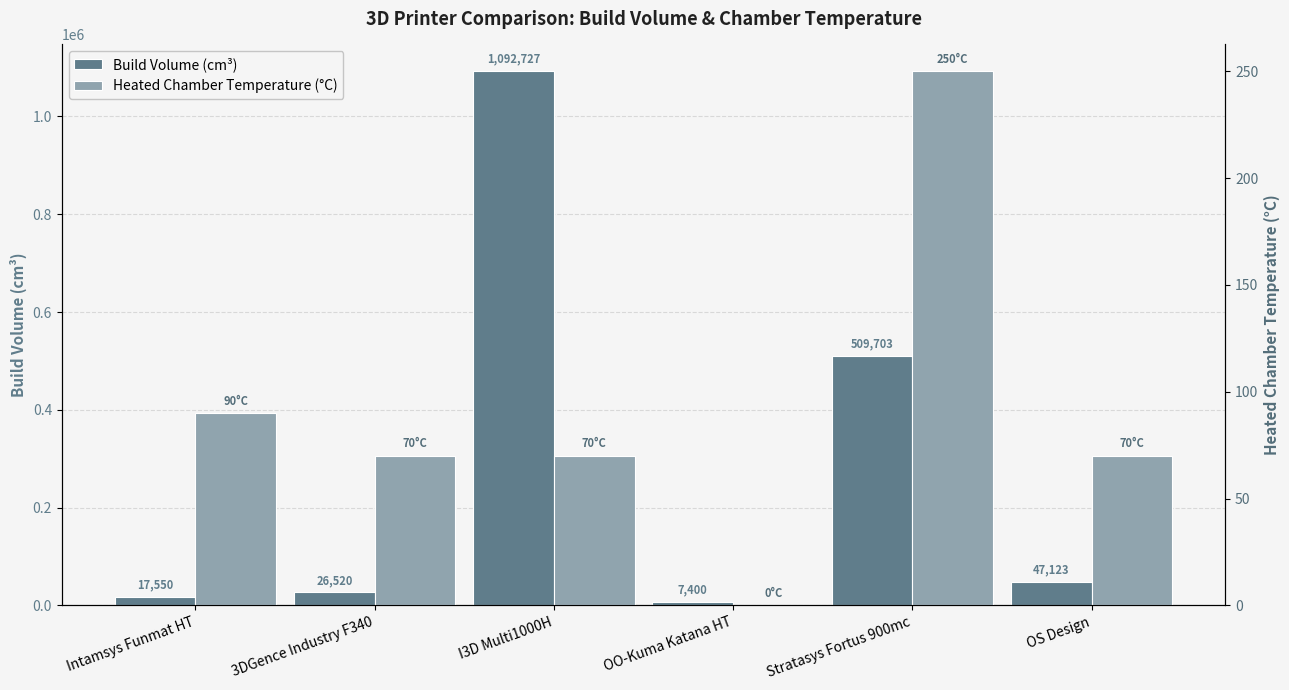

List the series in order of their peak value, lowest first.

Heated Chamber Temperature (°C), Build Volume (cm³)